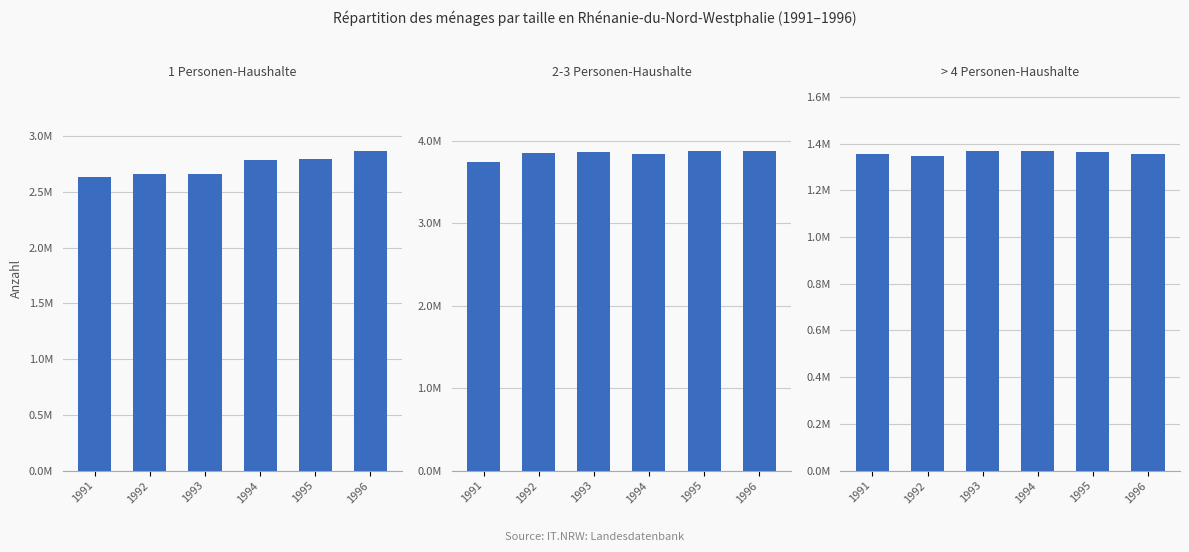

Which series has the widest spread of values?

1 Personen-Haushalte